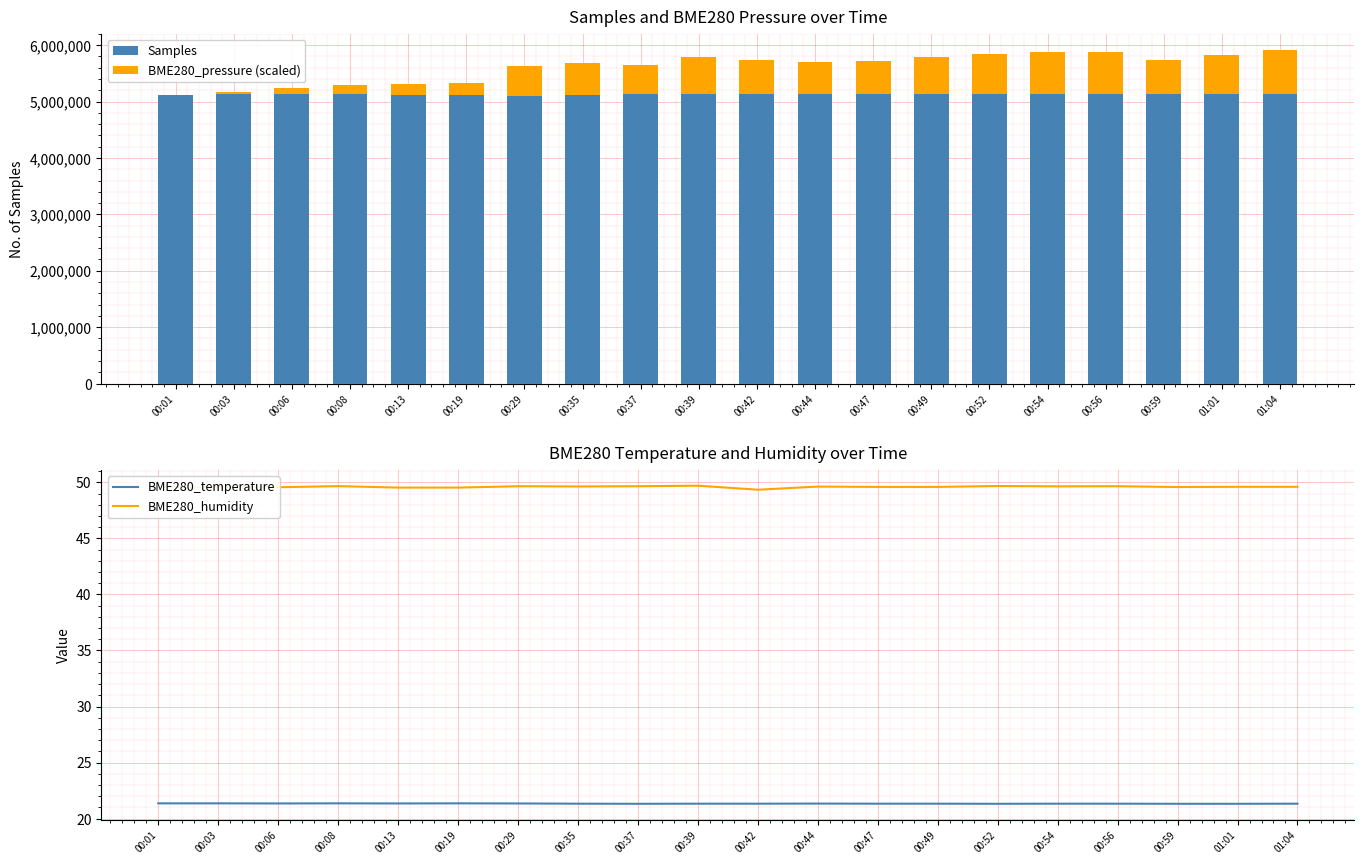

The value of Samples at 00:08 is 5140312.0. True or false?

True